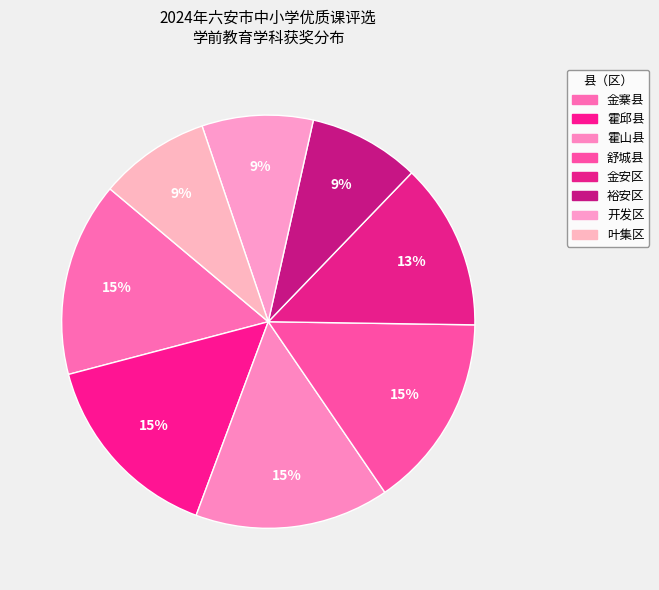

Approximately how many times larger is the value at 裕安区 compared to 霍山县?

0.6